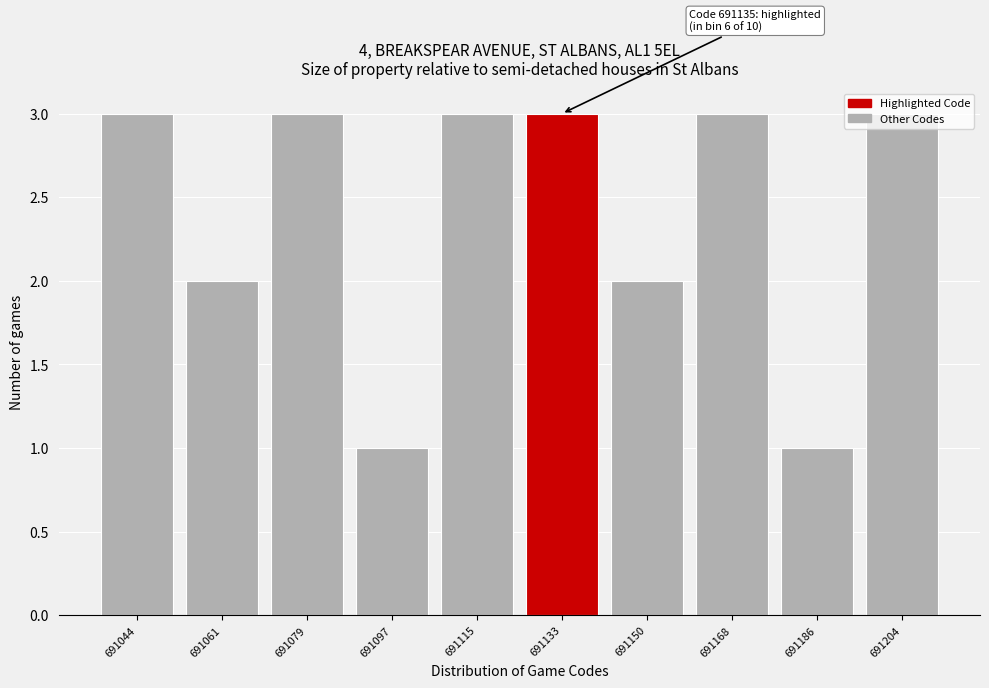

What is the value of the 10th bar from the left?

3